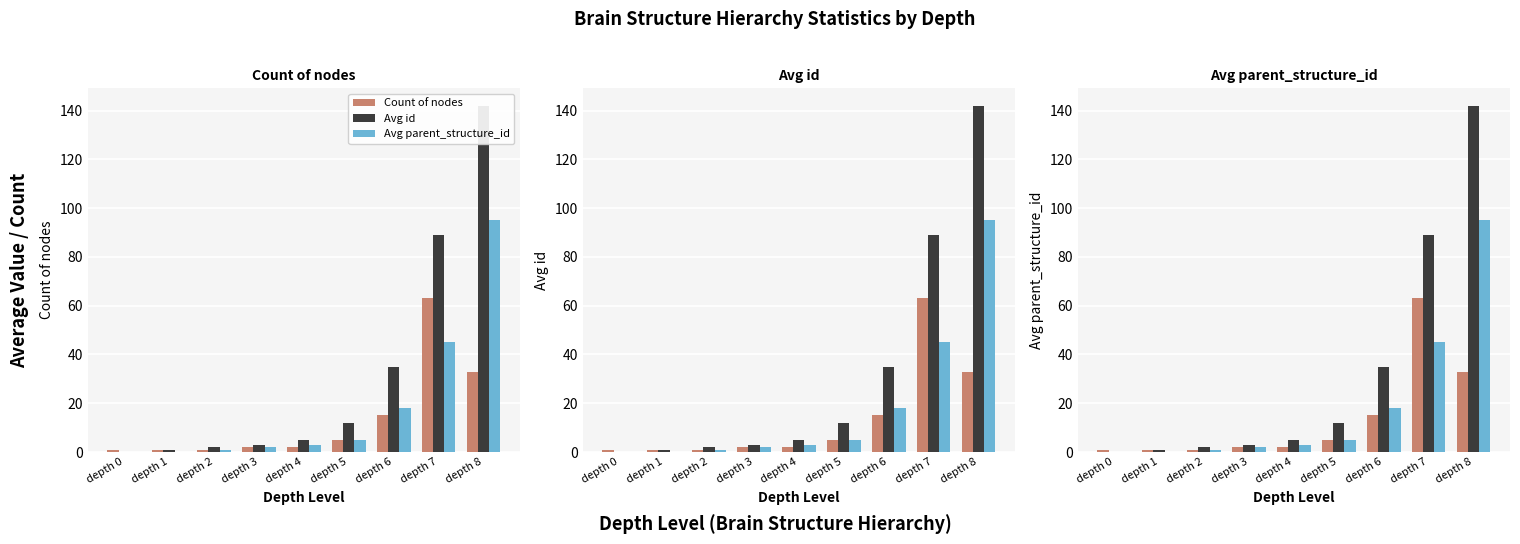

Between depth 0 and depth 8, which series saw the biggest shift?

Avg id